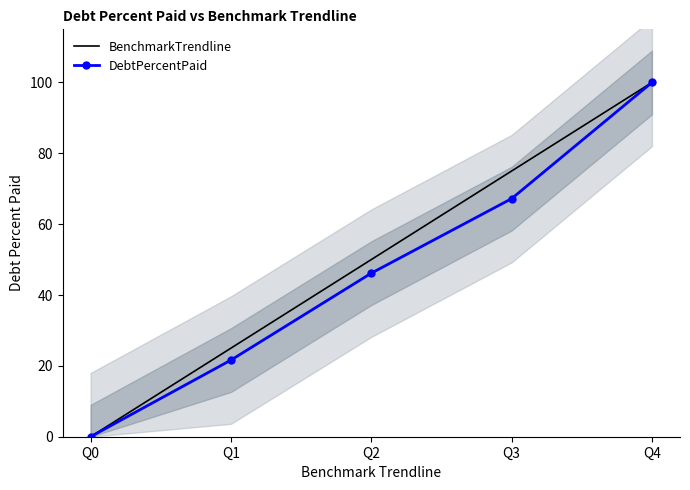

What are all the series names shown in the legend?

BenchmarkTrendline, DebtPercentPaid